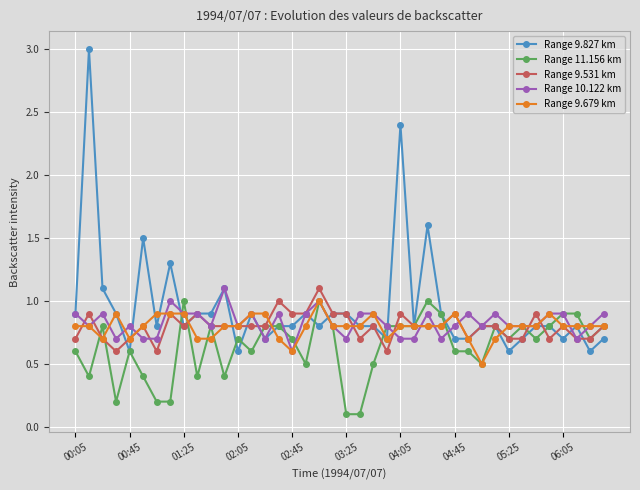

What are all the series names shown in the legend?

Range 9.827 km, Range 11.156 km, Range 9.531 km, Range 10.122 km, Range 9.679 km